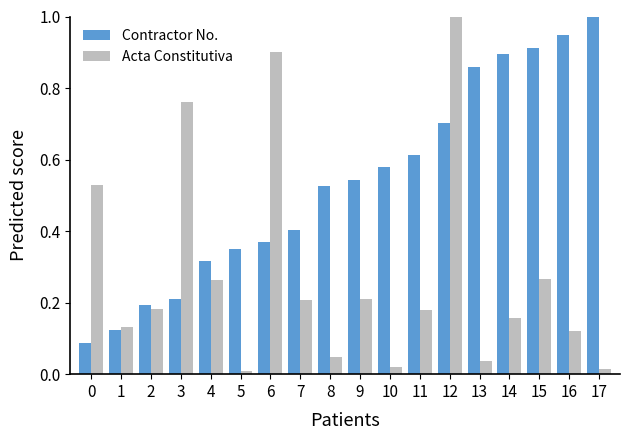

What is the maximum value for Contractor No.?

1.0